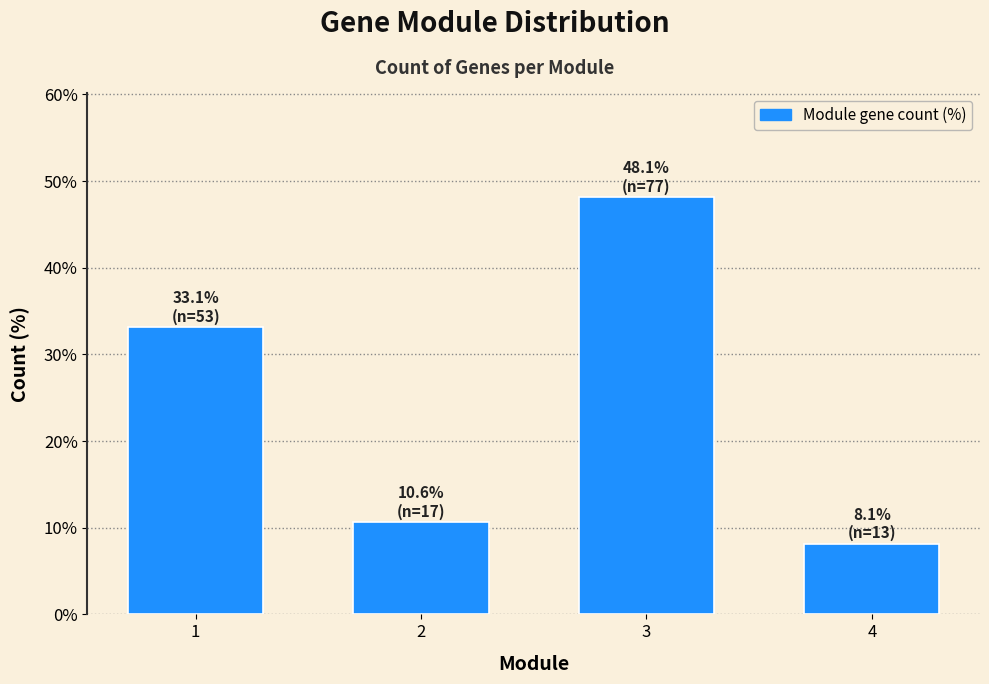

Reading left to right, transcribe all the data shown in this chart.

1=33.1	2=10.6	3=48.1	4=8.1